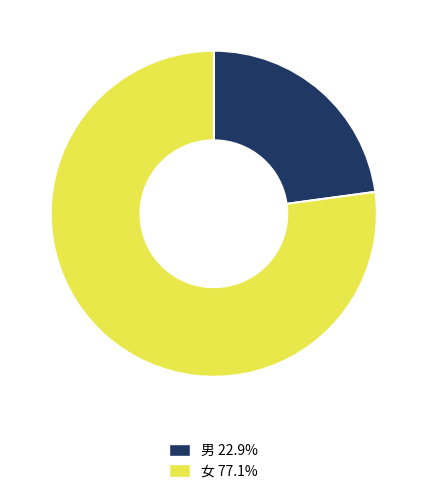

Do 女 77.1% and 男 22.9% together represent more than half of the pie?

Yes